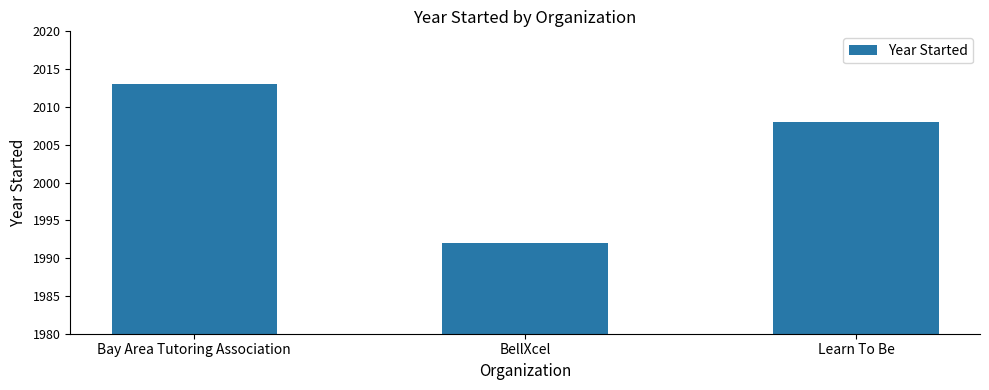

At which label does the data first exceed 2008?

Bay Area Tutoring Association